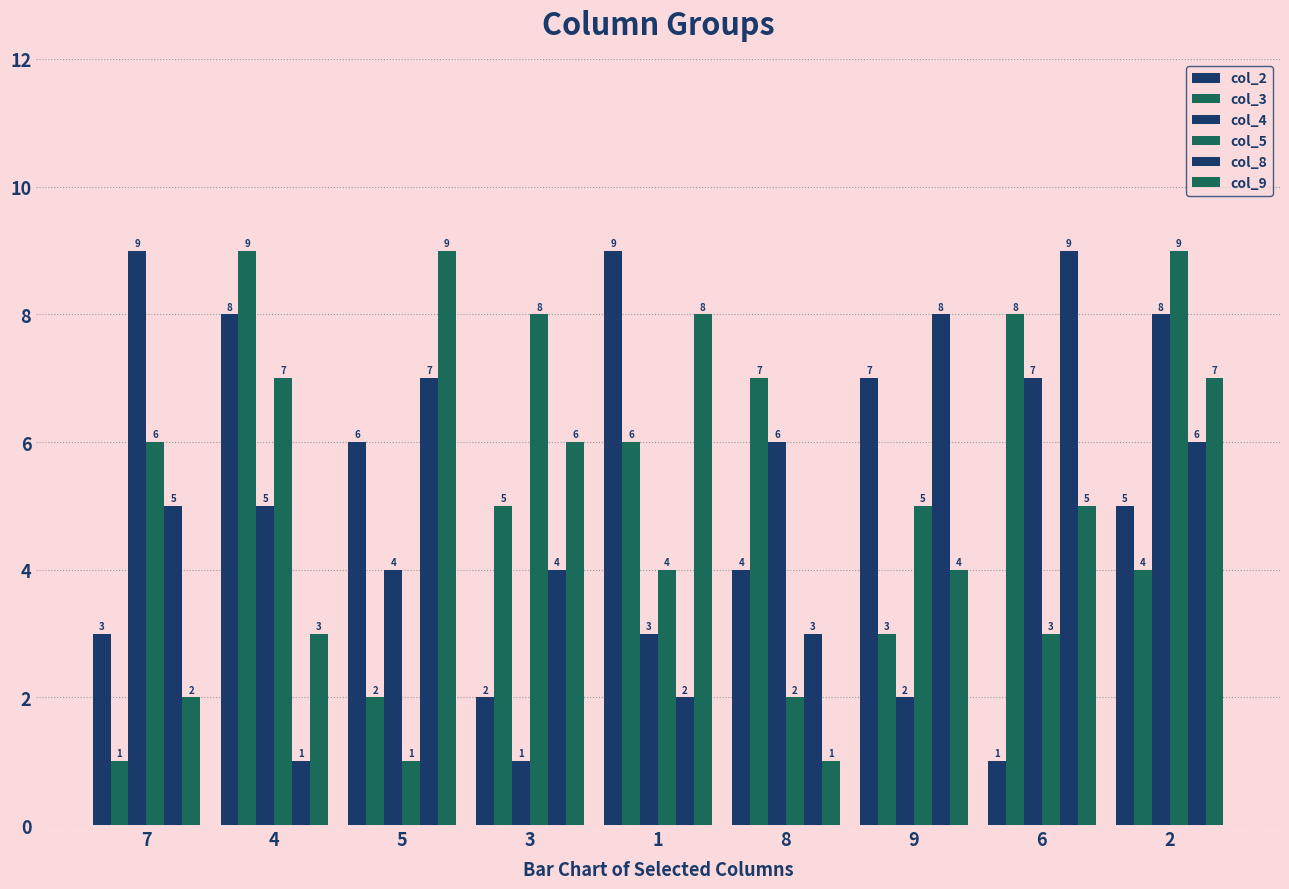

How many bars are there in each group?

6